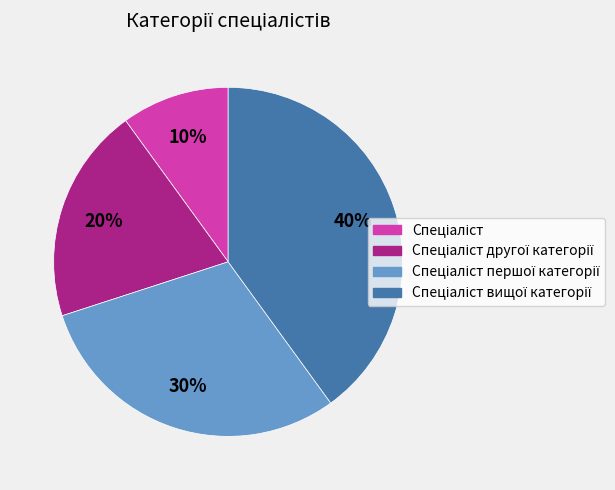

Is there any slice that represents more than half of the pie?

No